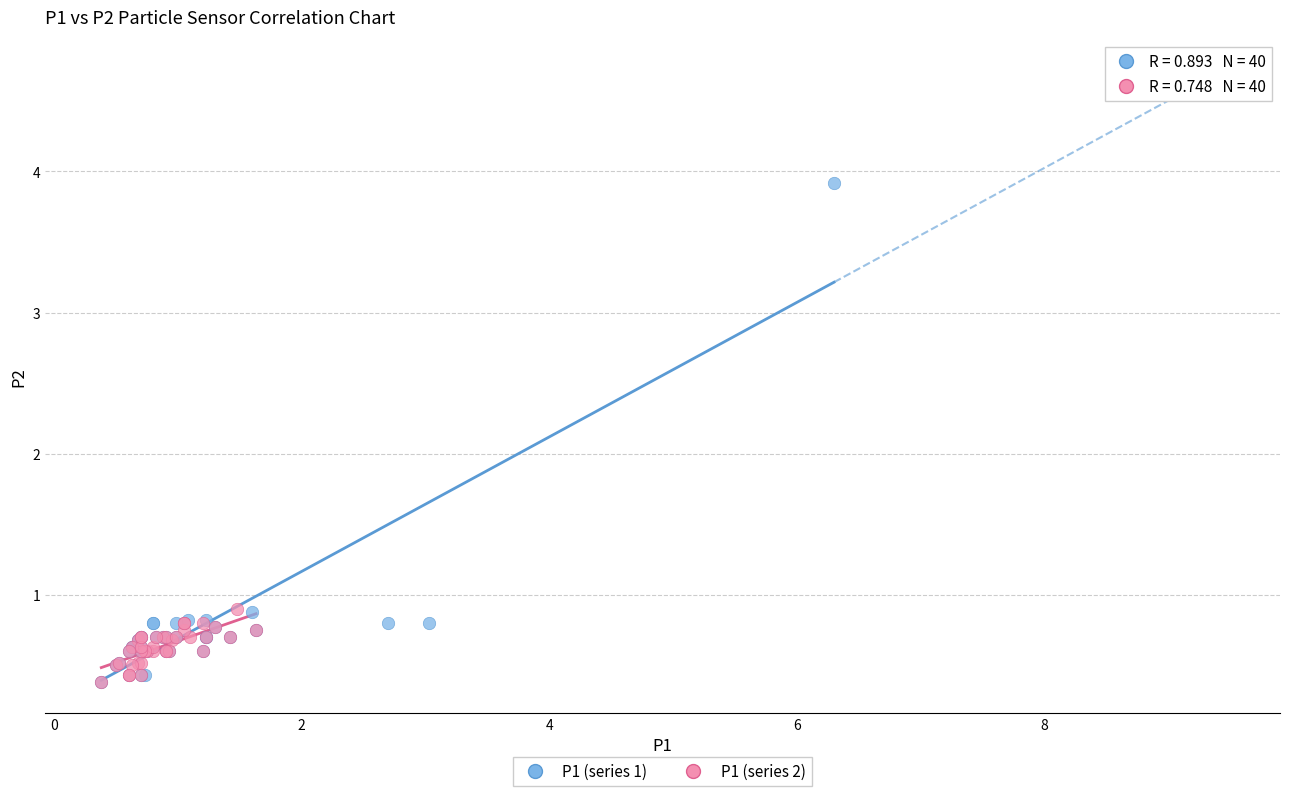

Which series has the largest Y range (max minus min)?

P1 (series 1)